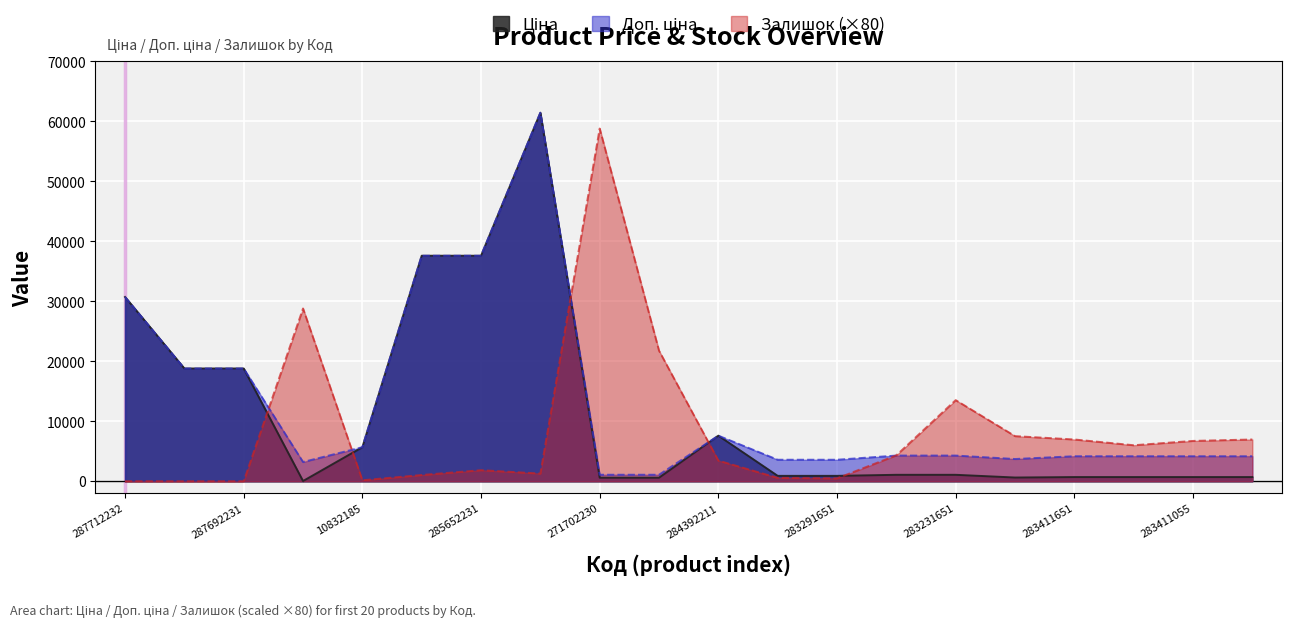

How many intersections are there between Ціна and Залишок?

5